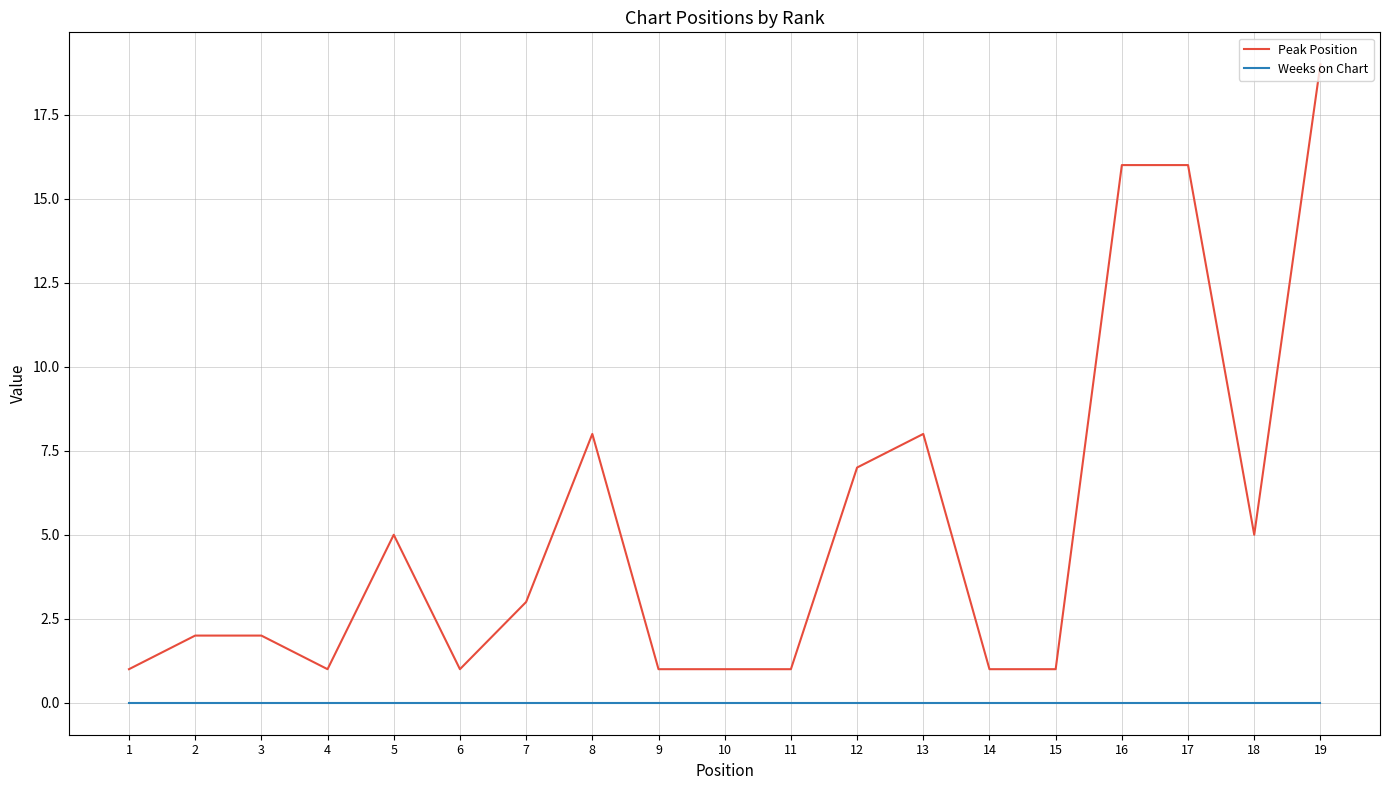

At 7, list the series in order from smallest to largest.

Weeks on Chart, Peak Position